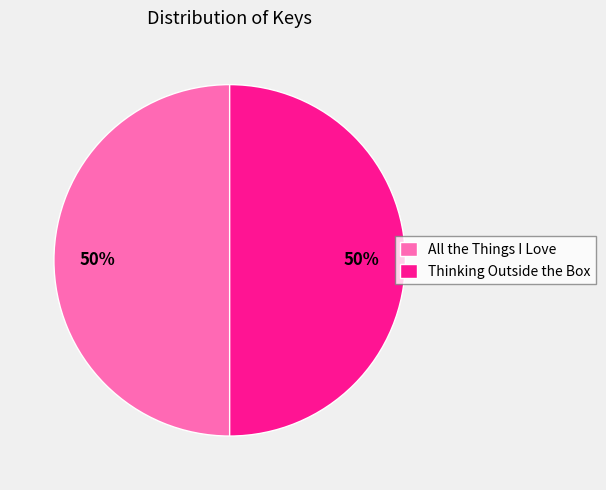

What percentage is the All the Things I Love slice, to the nearest percent?

50%